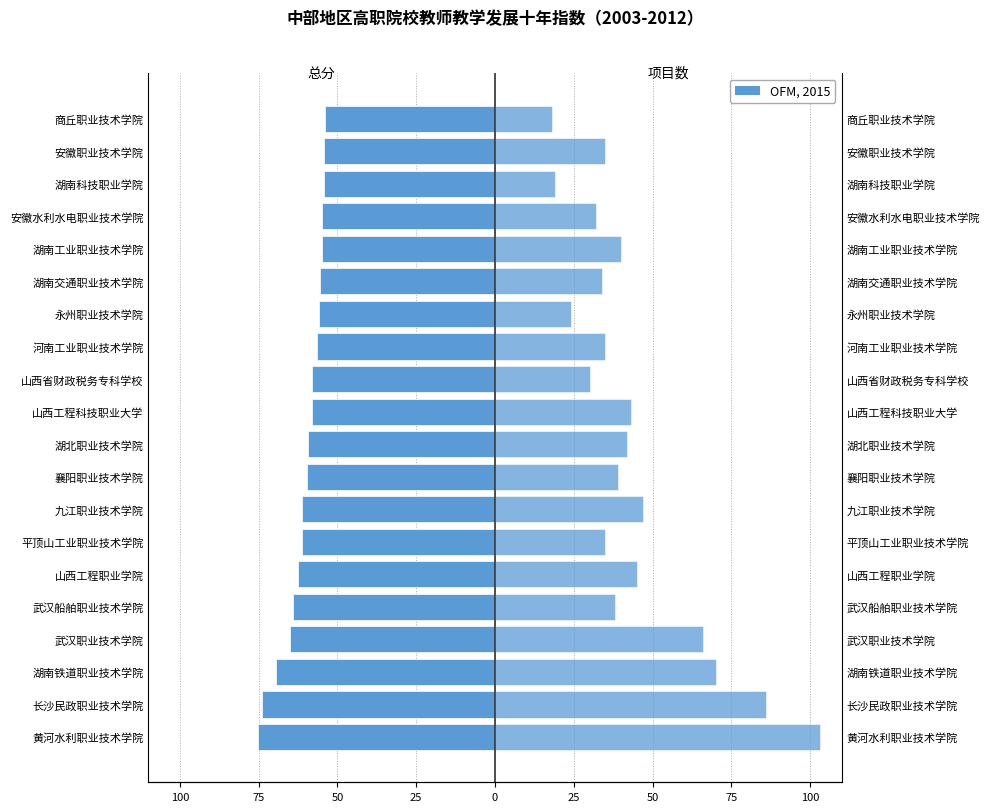

Reading left to right, what are all the values shown in this chart?

总分: -75.1	-74.0	-69.6	-65.2	-64.0	-62.5	-61.4	-61.2	-59.5	-59.4	-58.2	-58.0	-56.4	-56.0	-55.4	-55.0	-54.8	-54.3	-54.3	-54.1
项目数: 103.0	86.0	70.0	66.0	38.0	45.0	35.0	47.0	39.0	42.0	43.0	30.0	35.0	24.0	34.0	40.0	32.0	19.0	35.0	18.0